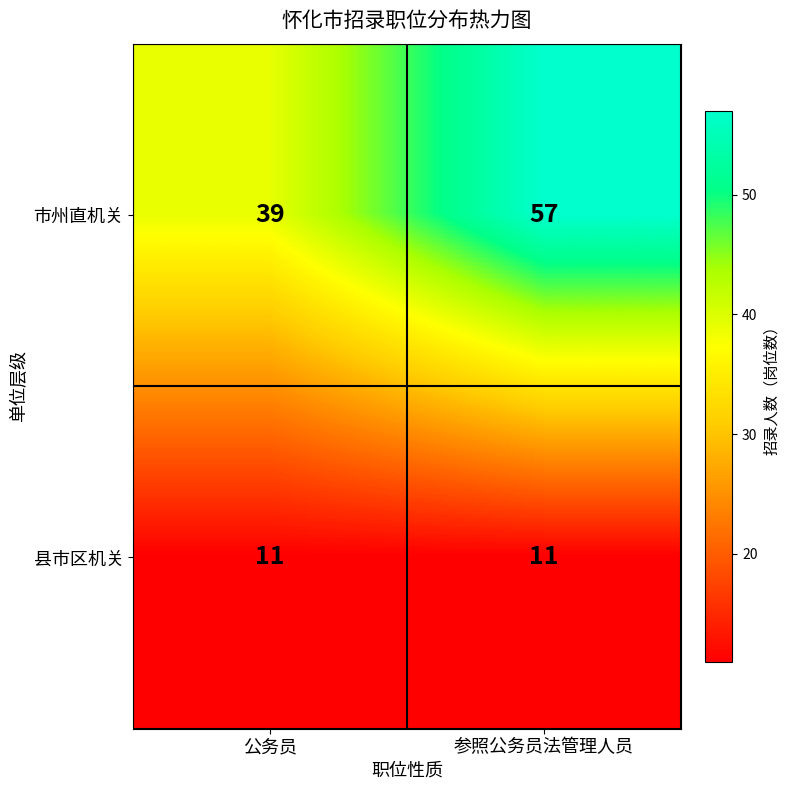

How many data points does each series have?

2